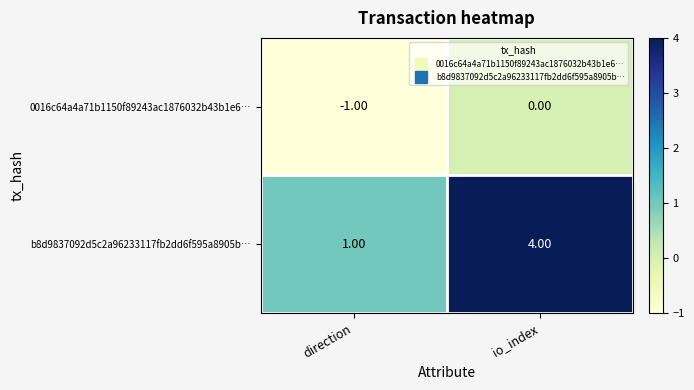

What is the sum of all b8d9837092d5c2a96233117fb2dd6f595a8905b… values?

5